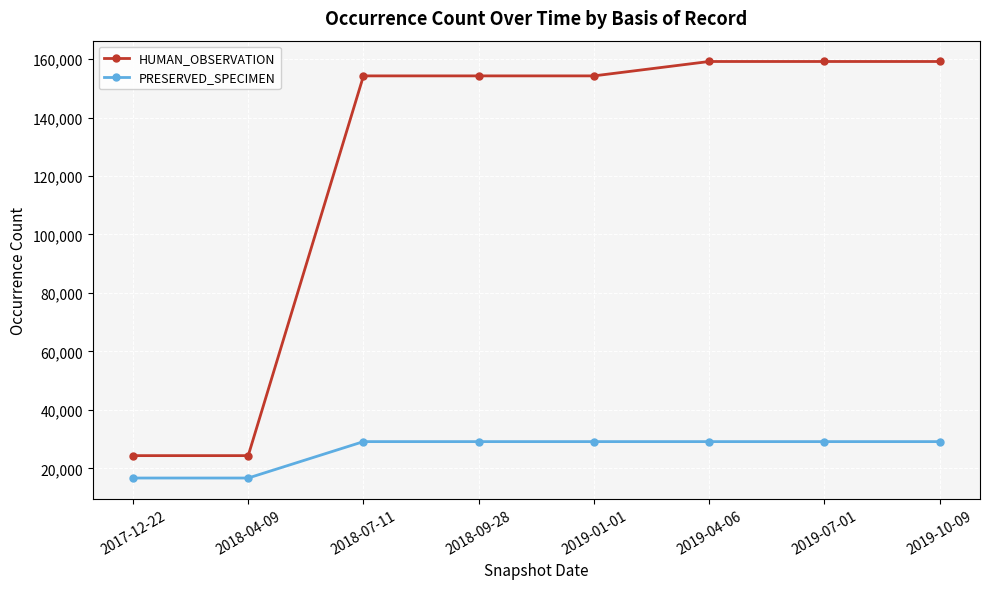

Reading left to right, what are all the values shown in this chart?

HUMAN_OBSERVATION: 24346	24346	154254	154254	154254	159176	159176	159176
PRESERVED_SPECIMEN: 16686	16686	29140	29140	29140	29140	29140	29140